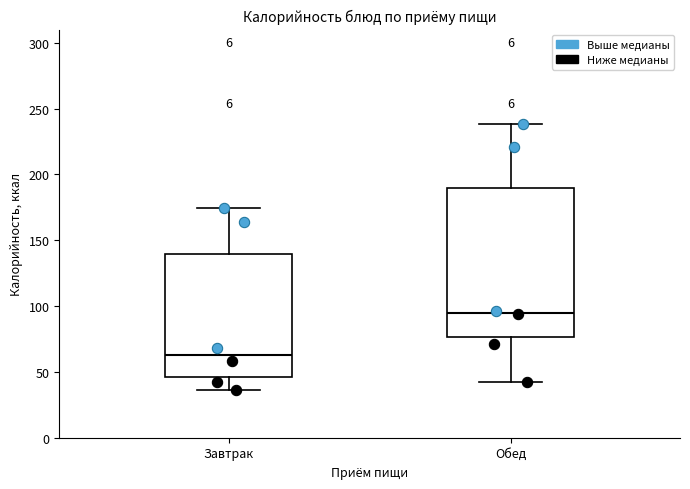

Which box has the lowest median line?

Завтрак